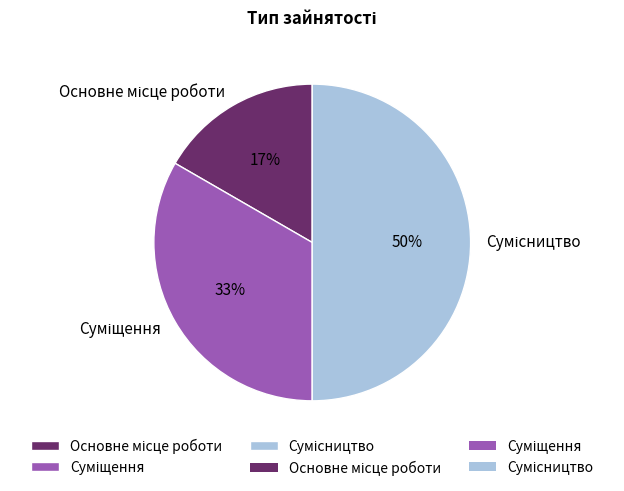

To the nearest percent, what is the average slice percentage?

33%